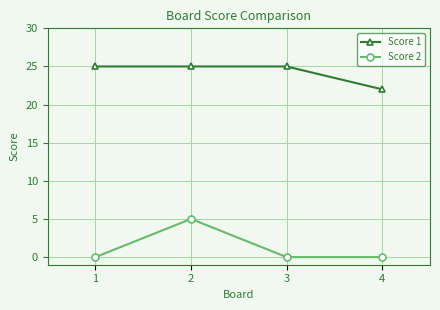

List the series in order of their overall mean, lowest first.

Score 2, Score 1